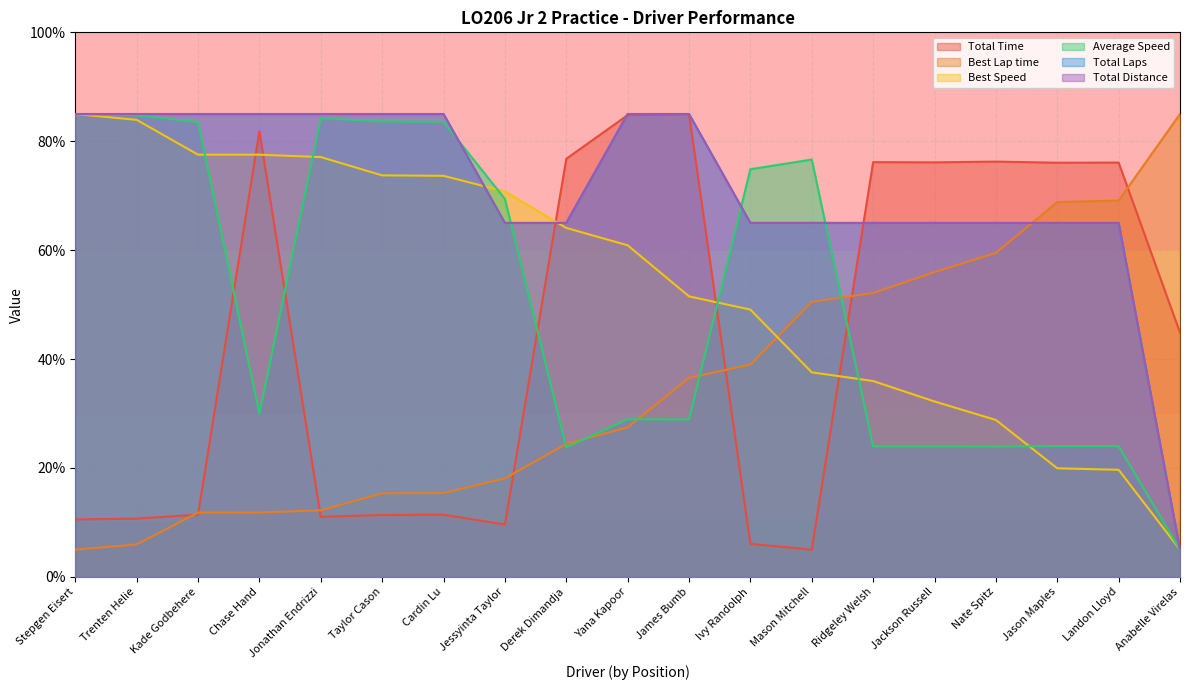

Which label corresponds to the smallest value in the chart?

Mason Mitchell